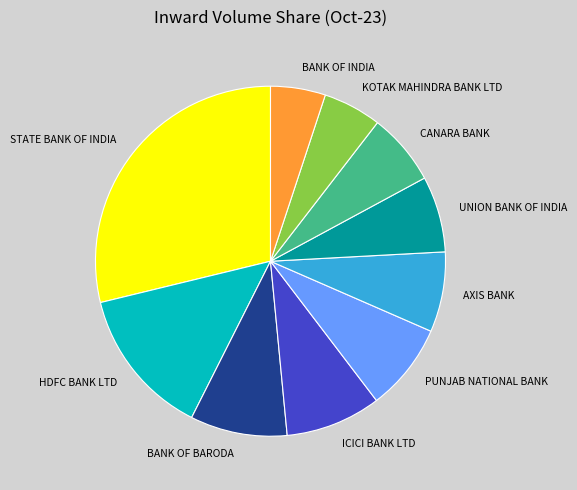

Is there a majority slice in this chart?

No